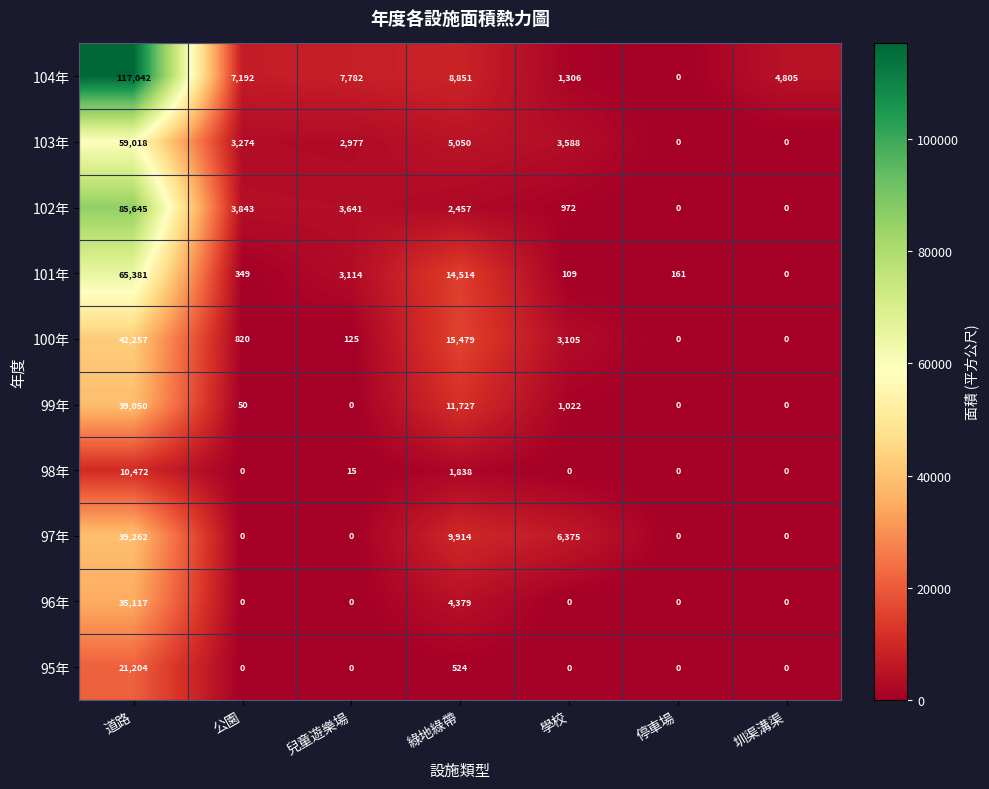

Which series has the largest total across all categories?

104年